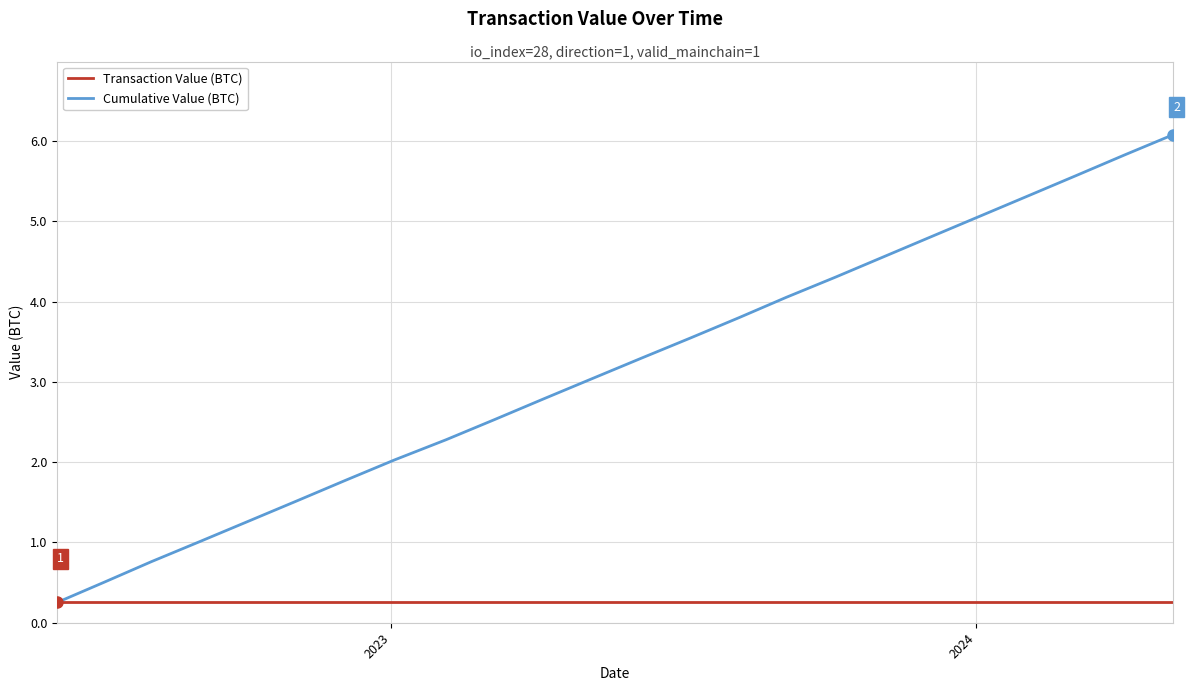

What is the sum of all Transaction Value (BTC) values?

6.1